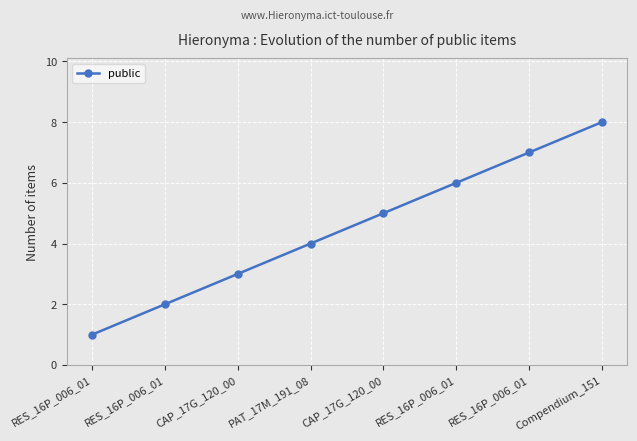

What is the minimum value shown in the chart?

1